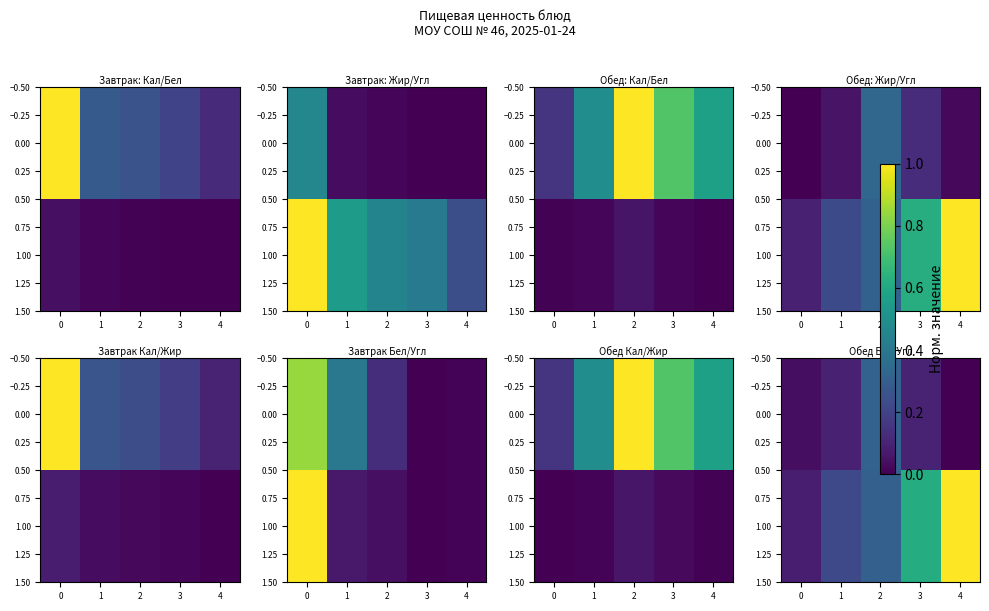

Is it true that 1.00 equals 0.1 at 2?

False